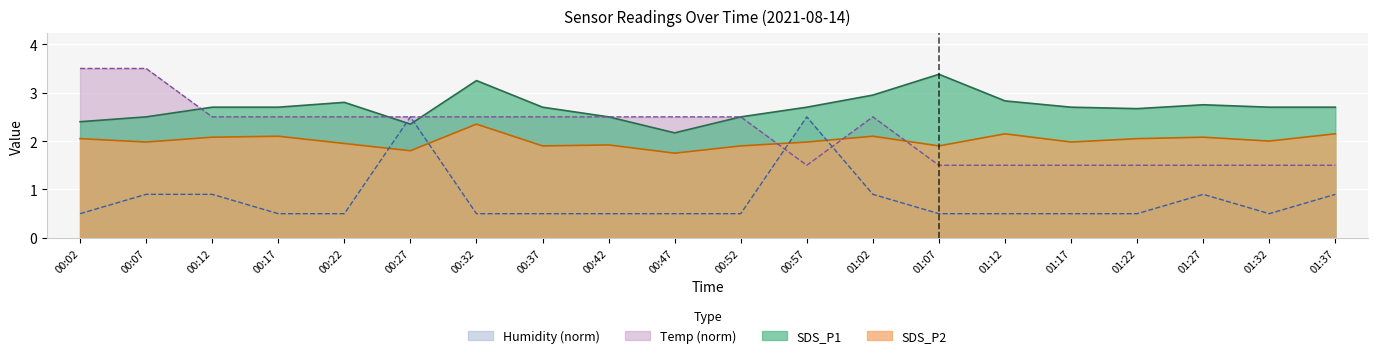

Rank the series by their maximum value, from highest to lowest.

Temp (norm), SDS_P1, Humidity (norm), SDS_P2